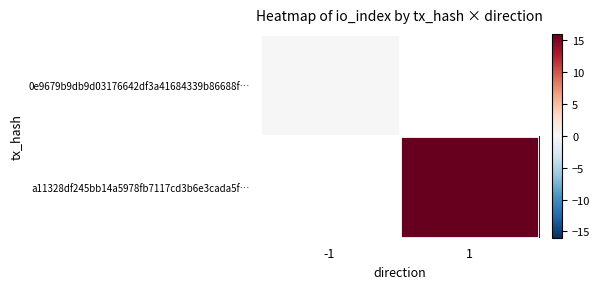

At which label does 0e9679b9db9d03176642df3a41684339b86688f… reach its peak?

-1